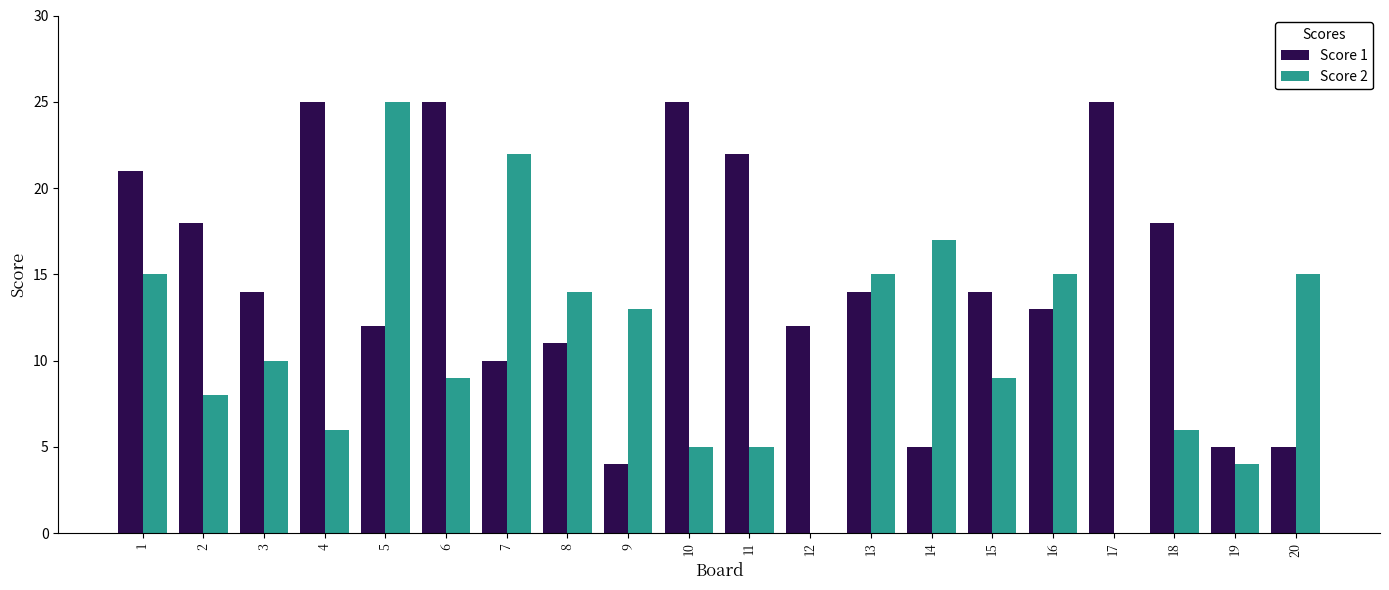

What is the maximum value for Score 1?

25